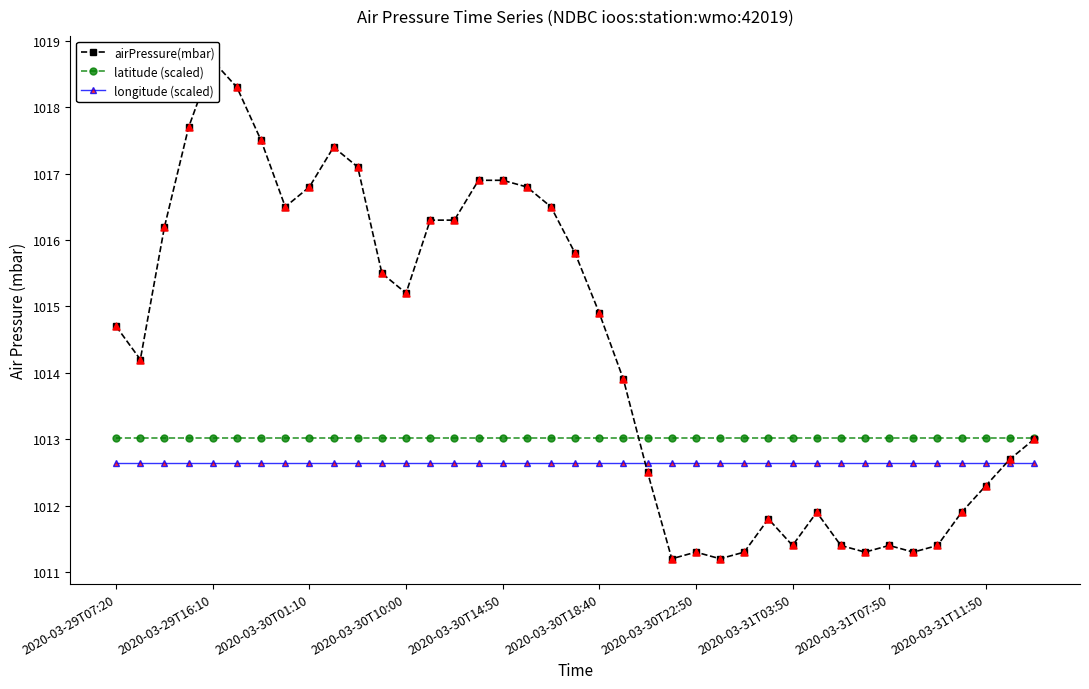

What are all the series names shown in the legend?

airPressure(mbar), latitude (scaled), longitude (scaled)